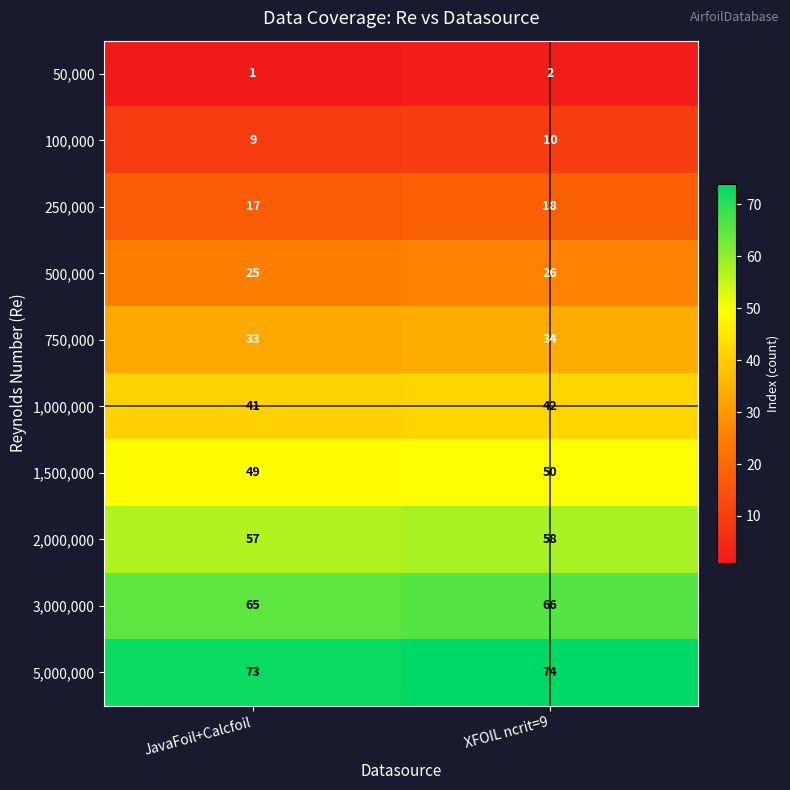

The 750,000 series shows 34 at XFOIL ncrit=9. True or false?

True